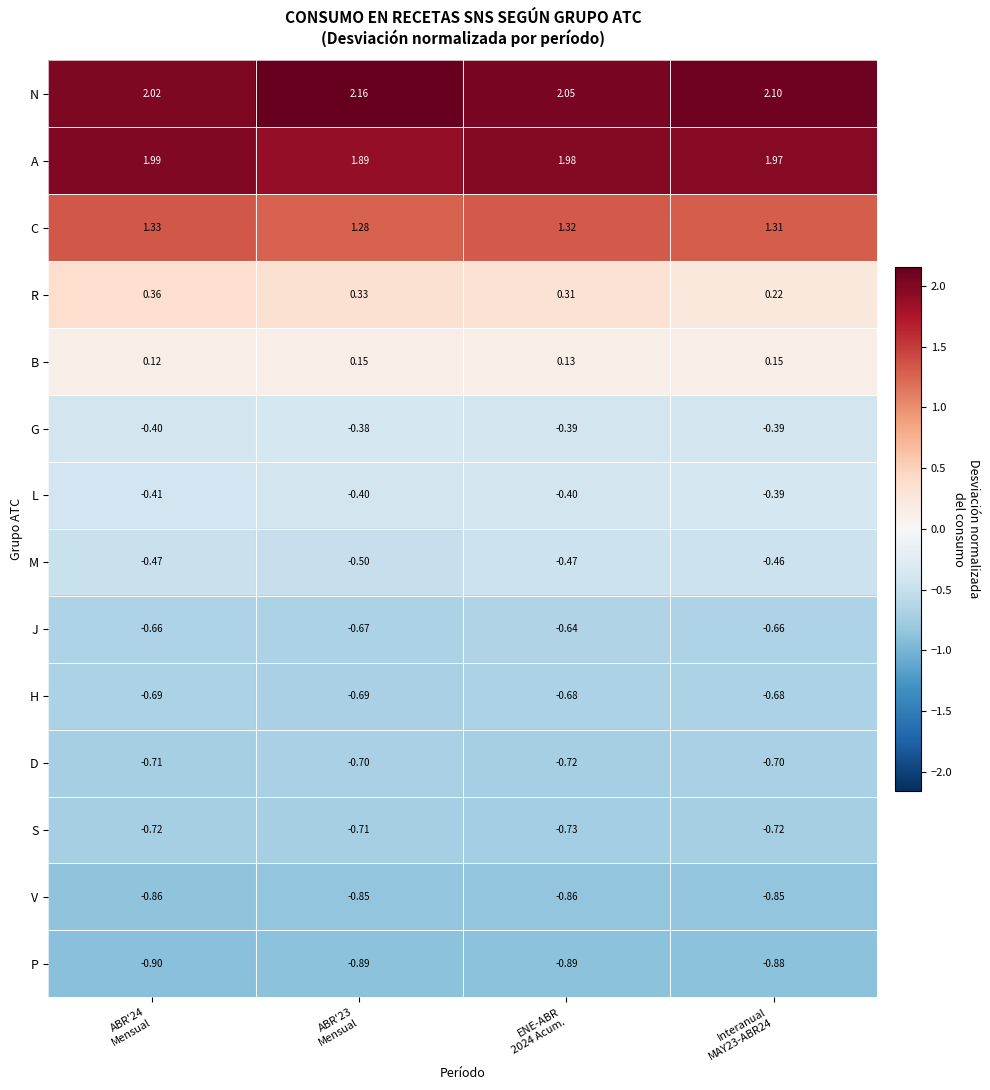

Rank the series by their maximum value, from lowest to highest.

P, V, S, D, H, J, M, L, G, B, R, C, A, N